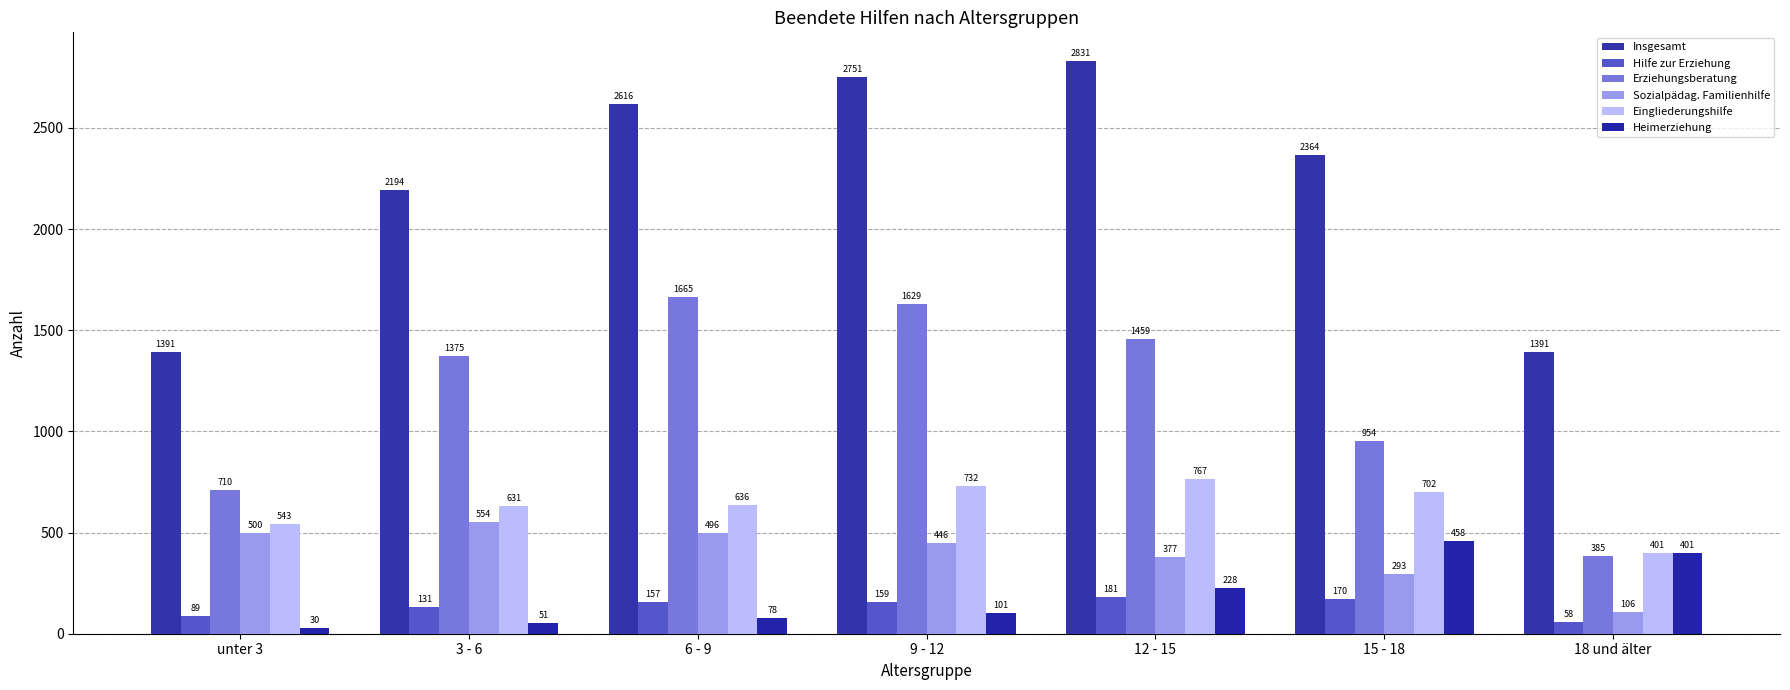

At how many categories does at least one series exceed 2097?

5